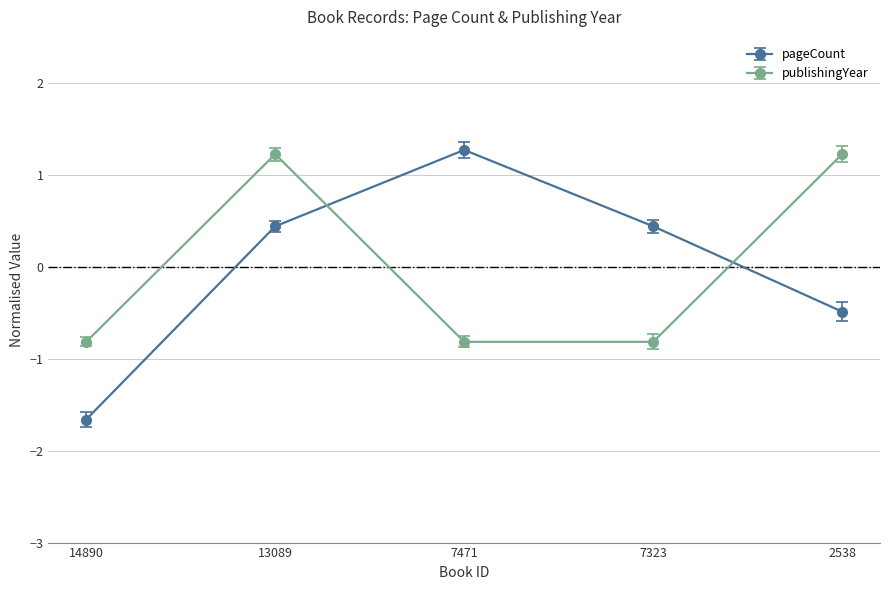

What is the highest value of the publishingYear series?

1.2